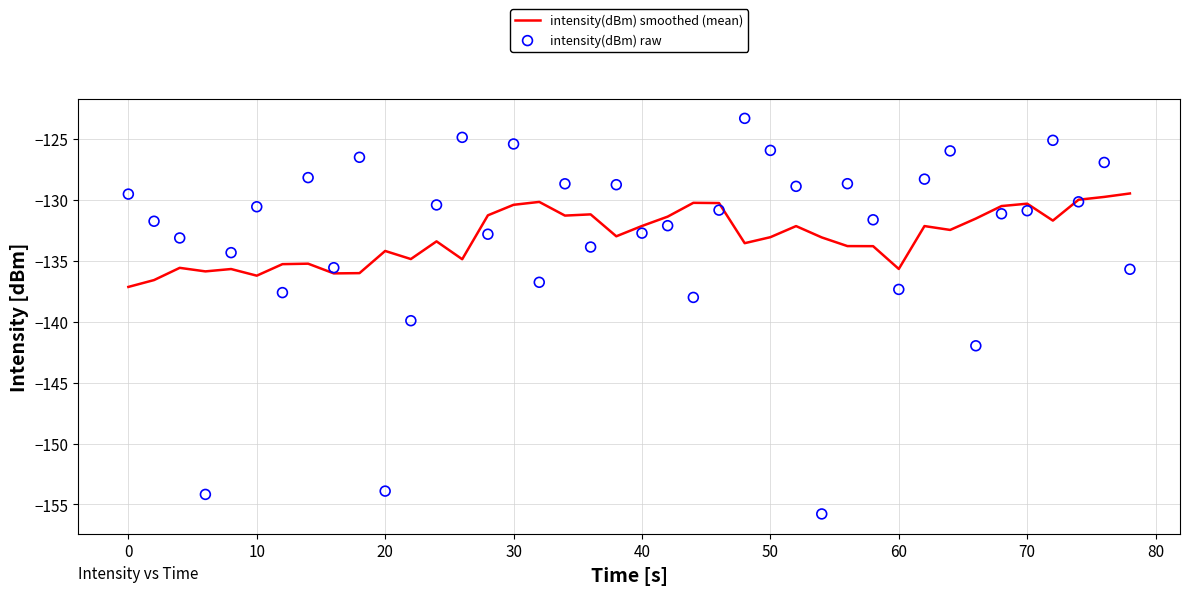

Which series contains the lowest Y value?

intensity(dBm) raw